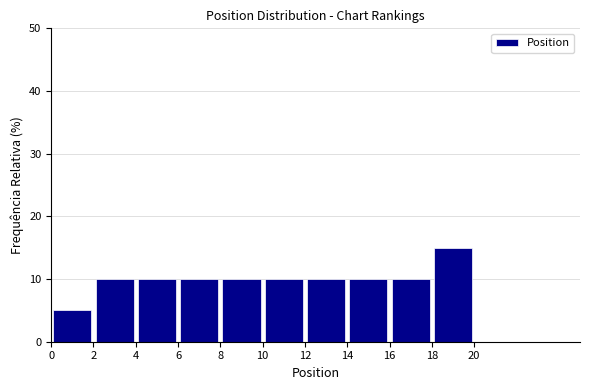

Reading left to right, transcribe this chart: for each bar, give the range it covers on the x-axis and its height. The values are not printed on the chart, so give them approximately, as read against the axis.

0 to 2: 5
2 to 4: 10
4 to 6: 10
6 to 8: 10
8 to 10: 10
10 to 12: 10
12 to 14: 10
14 to 16: 10
16 to 18: 10
18 to 20: 15